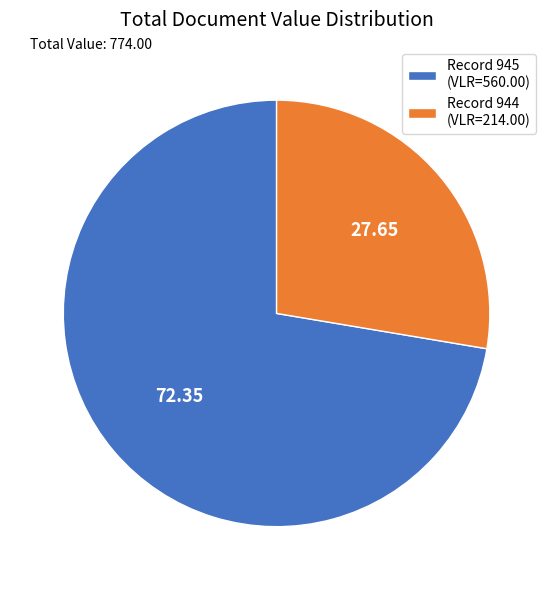

Rank the categories by value from lowest to highest.

Record 944 (VLR=214.00), Record 945 (VLR=560.00)